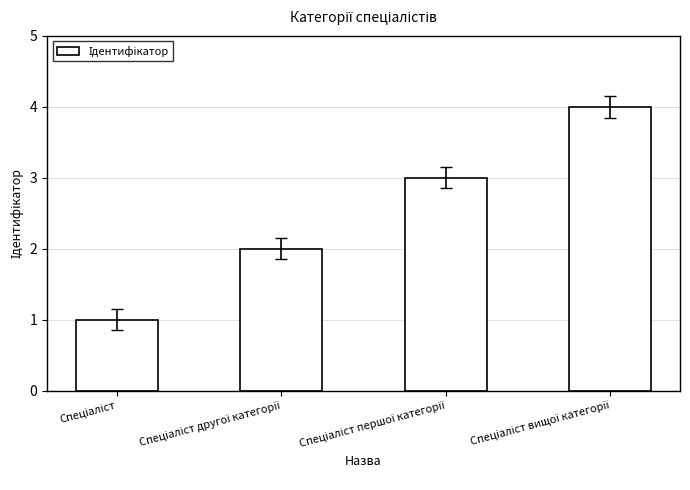

What is the sum of all values?

10